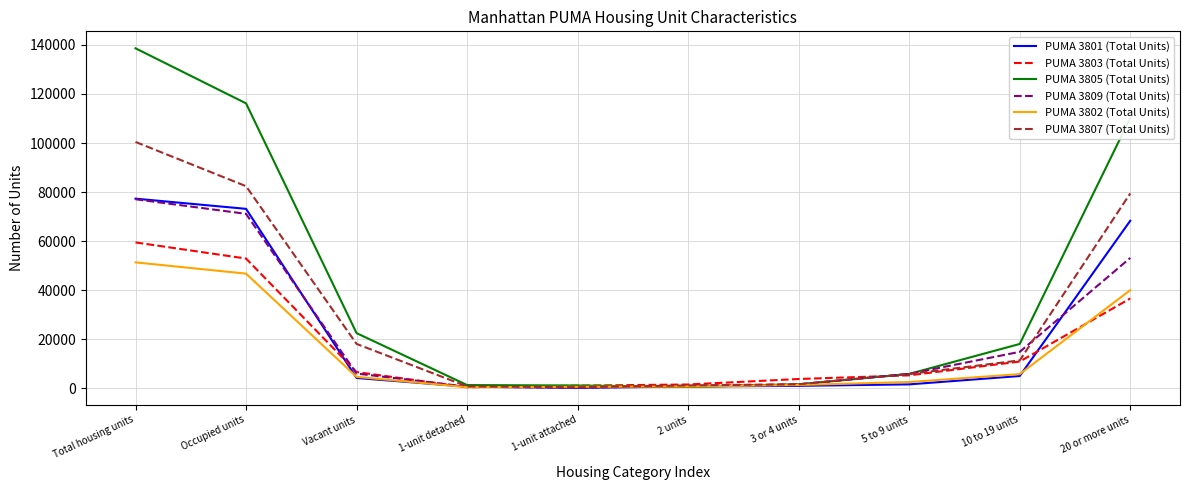

What is the average value of the PUMA 3801 (Total Units) series?

23178